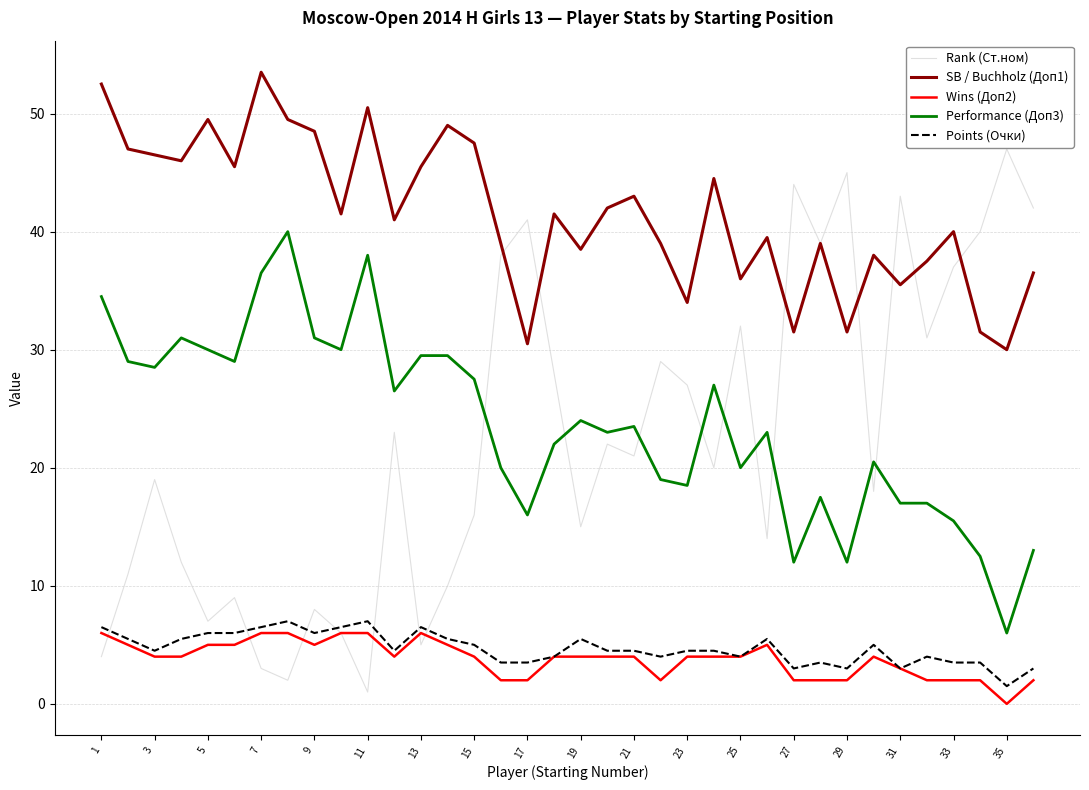

True or false: Performance (Доп3) and Wins (Доп2) cross at least once.

False